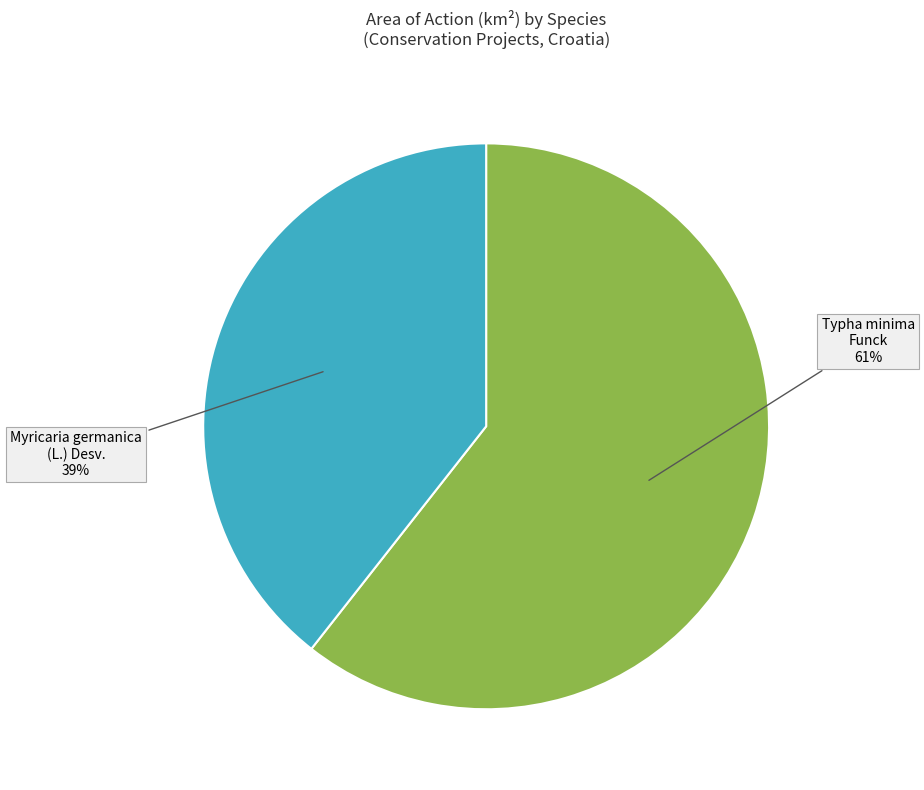

Count the number of slices in the pie.

2